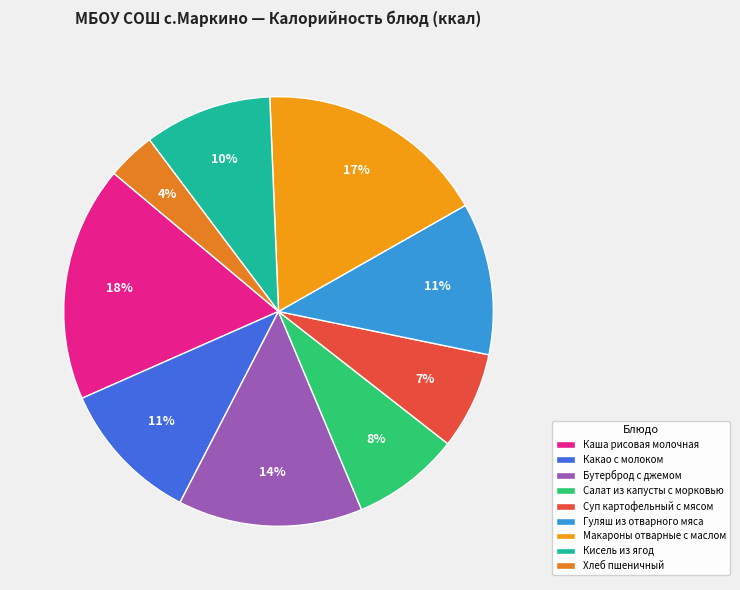

Between Макароны отварные с маслом and Какао с молоком, which is larger?

Макароны отварные с маслом